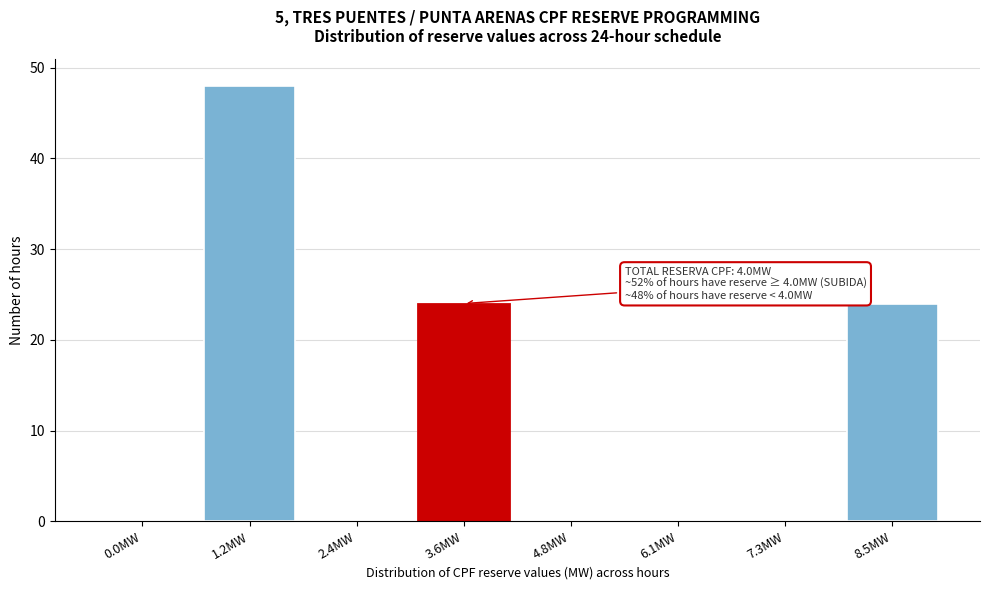

Reading left to right, extract all data points from this chart.

0.0MW=0	1.2MW=48	2.4MW=0	3.6MW=24	4.8MW=0	6.1MW=0	7.3MW=0	8.5MW=24